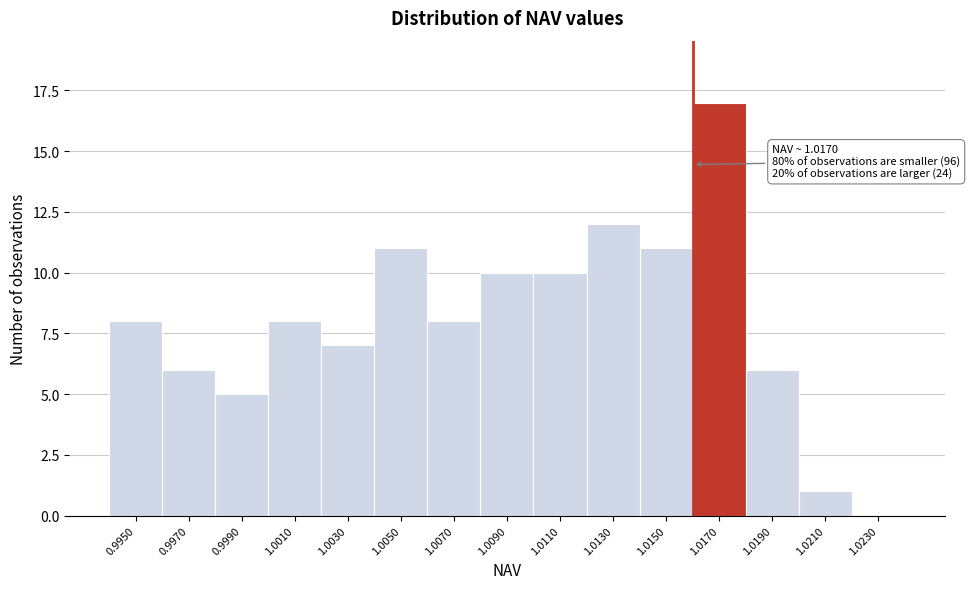

Reading right to left, what are all the values shown in this chart?

1.0230=0	1.0210=1	1.0190=6	1.0170=17	1.0150=11	1.0130=12	1.0110=10	1.0090=10	1.0070=8	1.0050=11	1.0030=7	1.0010=8	0.9990=5	0.9970=6	0.9950=8